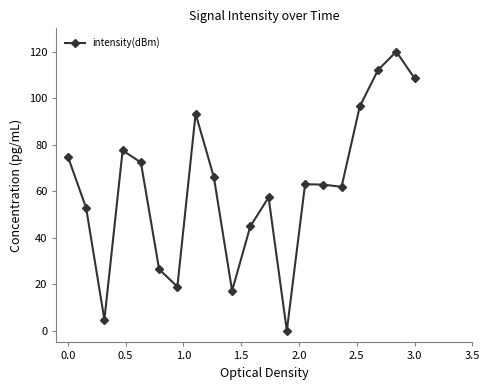

How many interior local valleys (lower than both neighbors) does the data have?

5